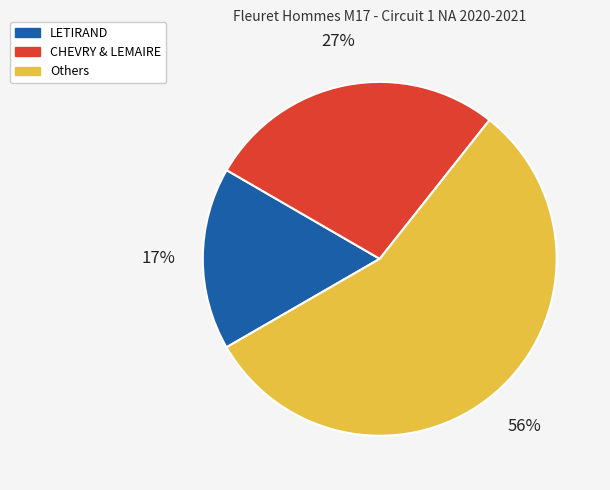

Does any single category account for the majority?

Yes